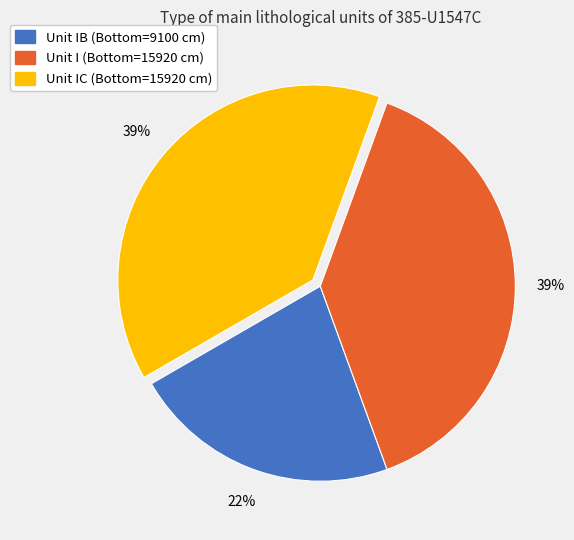

Count the number of slices in the pie.

3